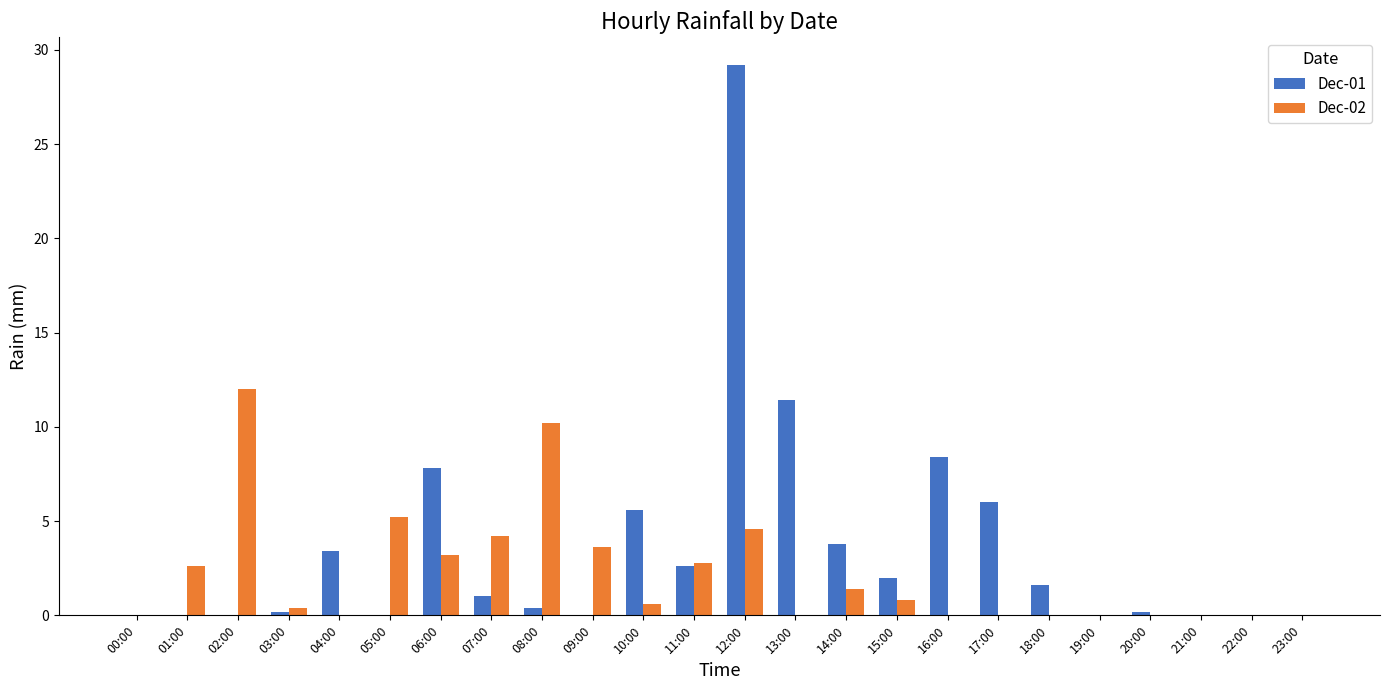

Count the number of data series in this chart.

2